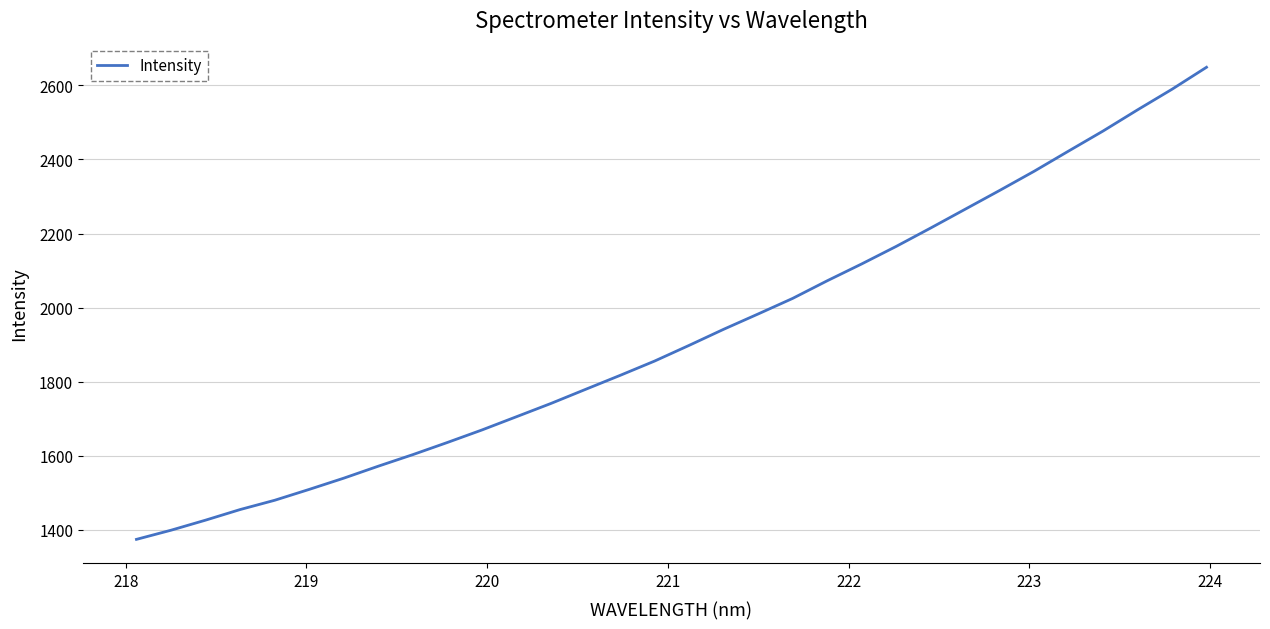

What is the smallest value displayed?

1374.3